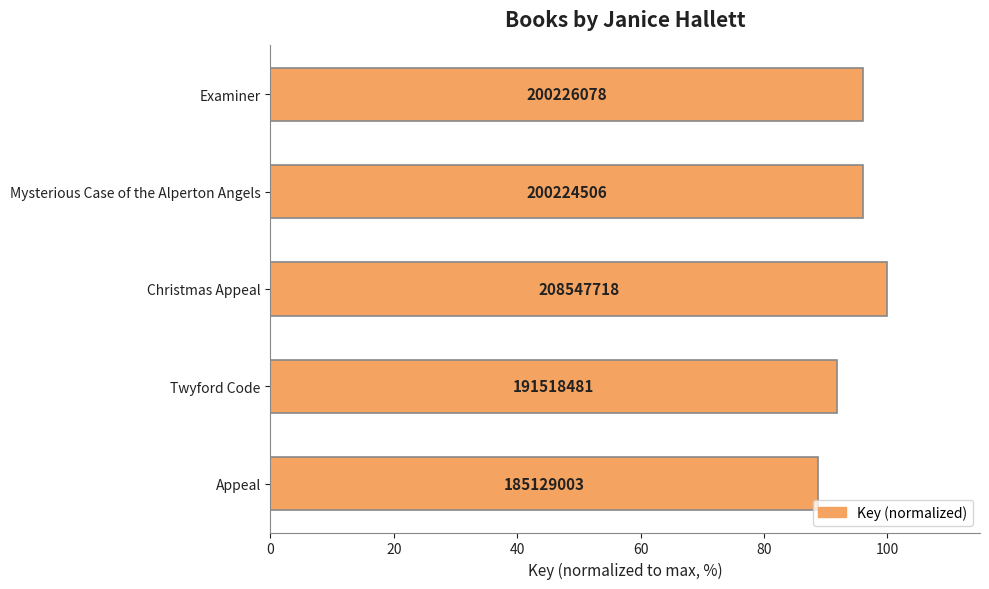

Does the chart contain any negative values?

No